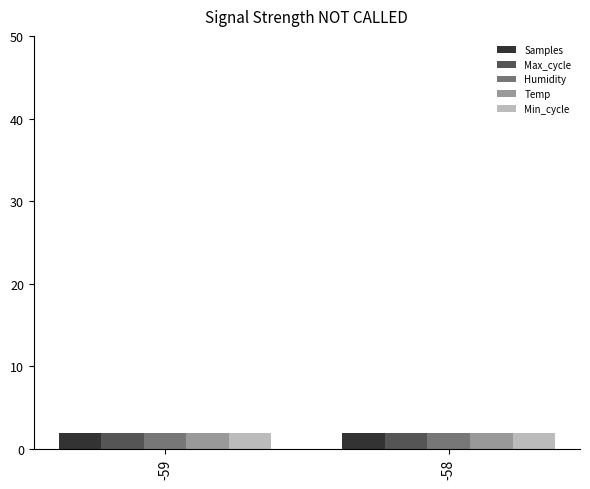

What is the lowest value of the Humidity series?

2.0